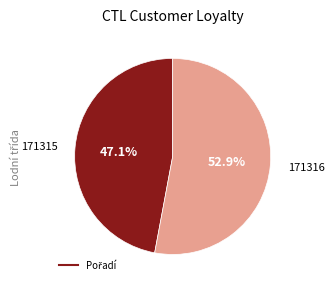

How many slices are in this pie chart?

2